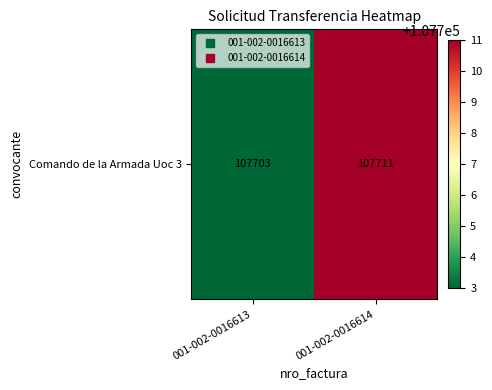

What is the average value?

107707